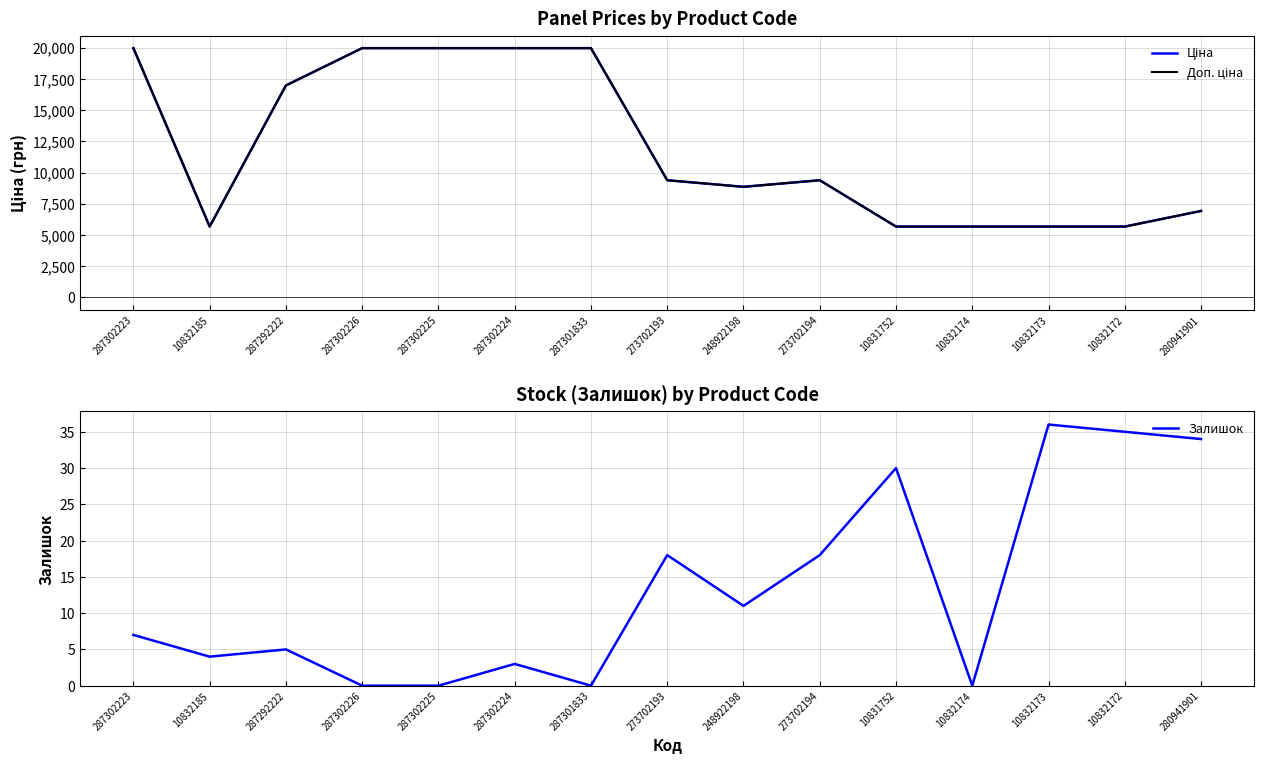

What is the difference between the maximum and minimum values in the Залишок series?

36